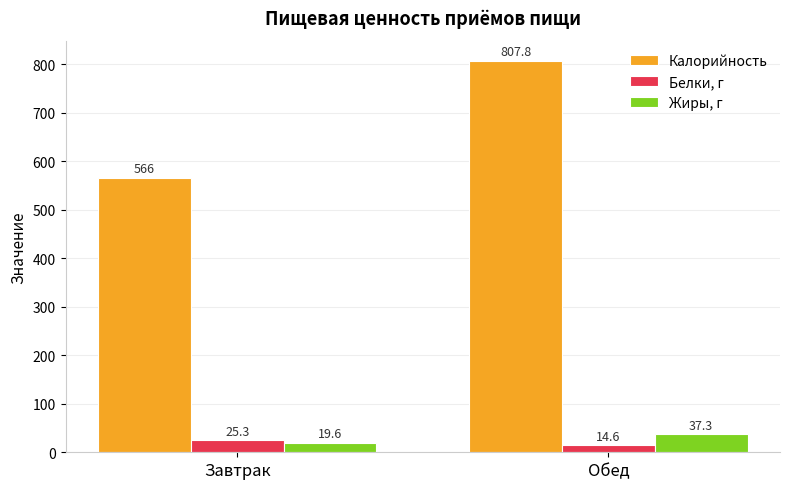

What position from the left is Завтрак?

1